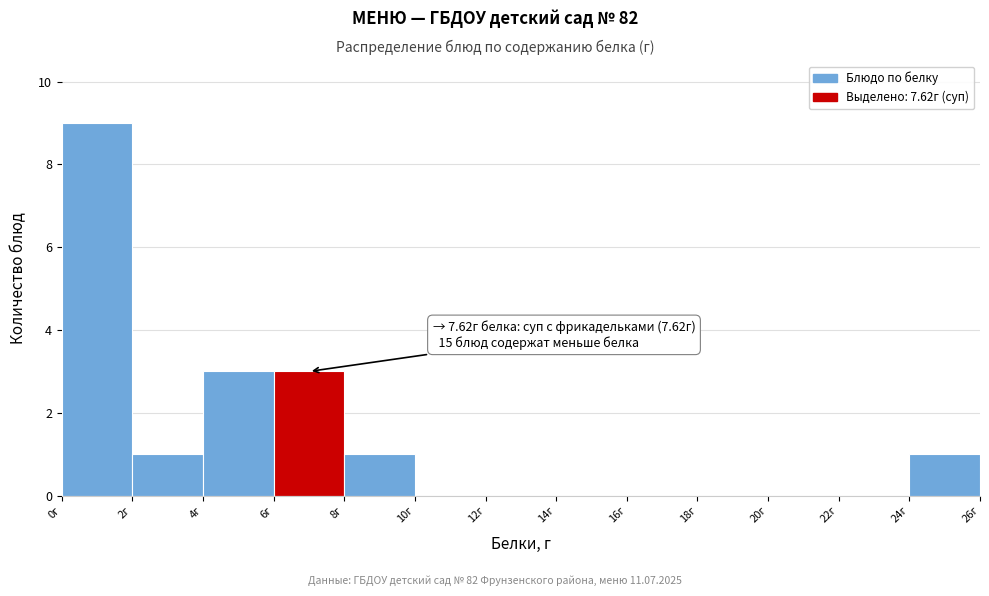

Over which range of the x-axis is the bar tallest?

0 to 2